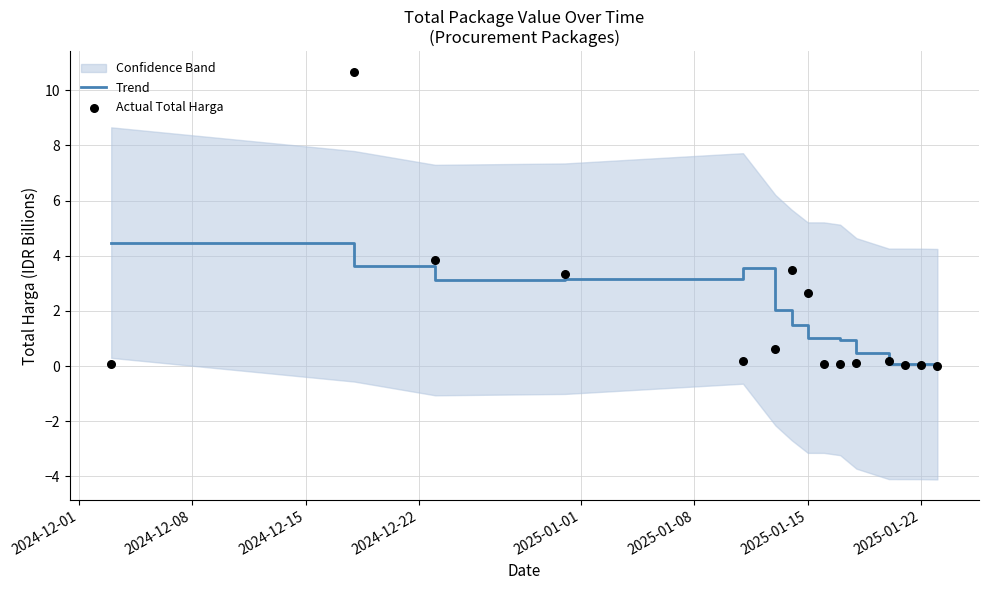

Which series has the largest Y range (max minus min)?

Actual Total Harga